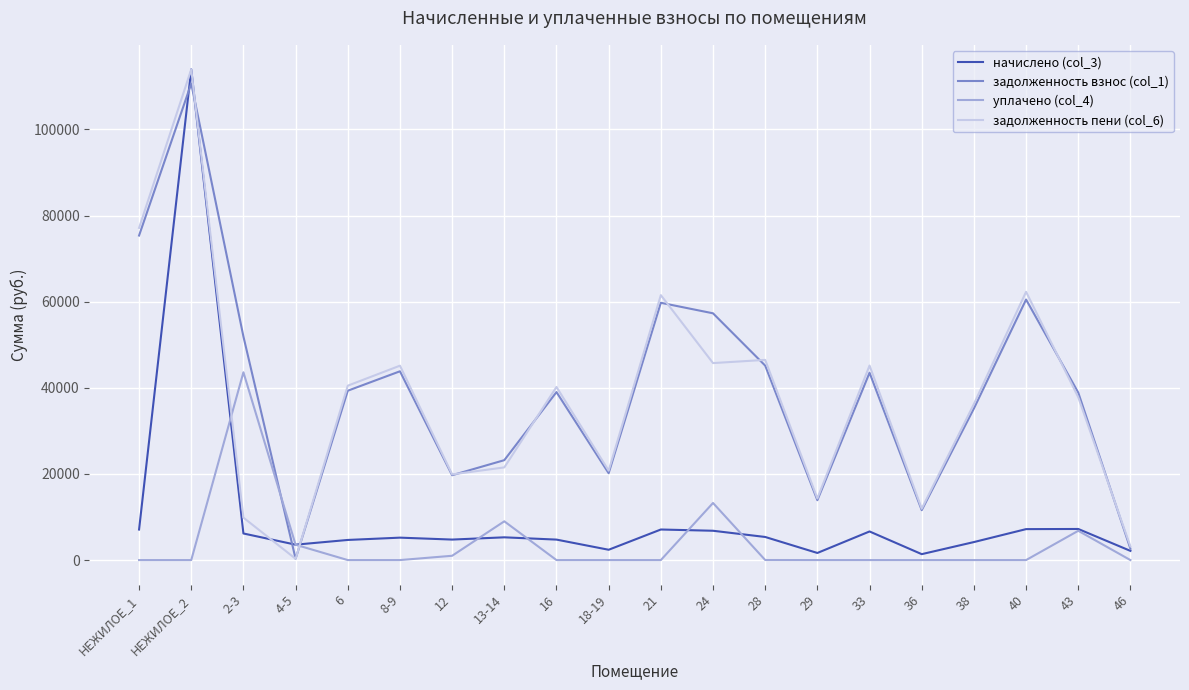

What is the sum of all уплачено (col_4) values?

77238.0